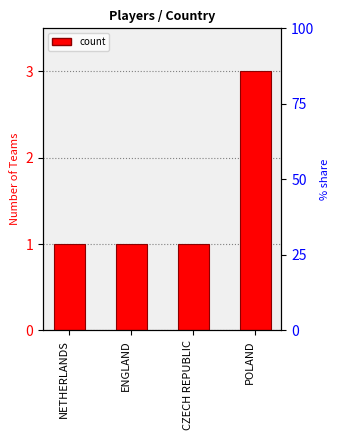

Which category has the highest value across all series?

POLAND